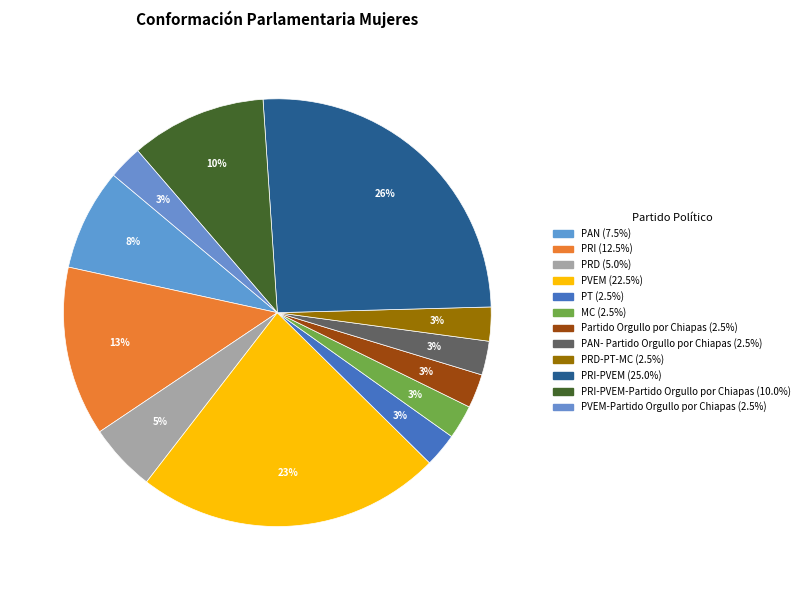

Rank the categories by value from lowest to highest.

PT, MC, Partido Orgullo por Chiapas, PAN- Partido Orgullo por Chiapas, PRD-PT-MC, PVEM-Partido Orgullo por Chiapas, PRD, PAN, PRI-PVEM-Partido Orgullo por Chiapas, PRI, PVEM, PRI-PVEM